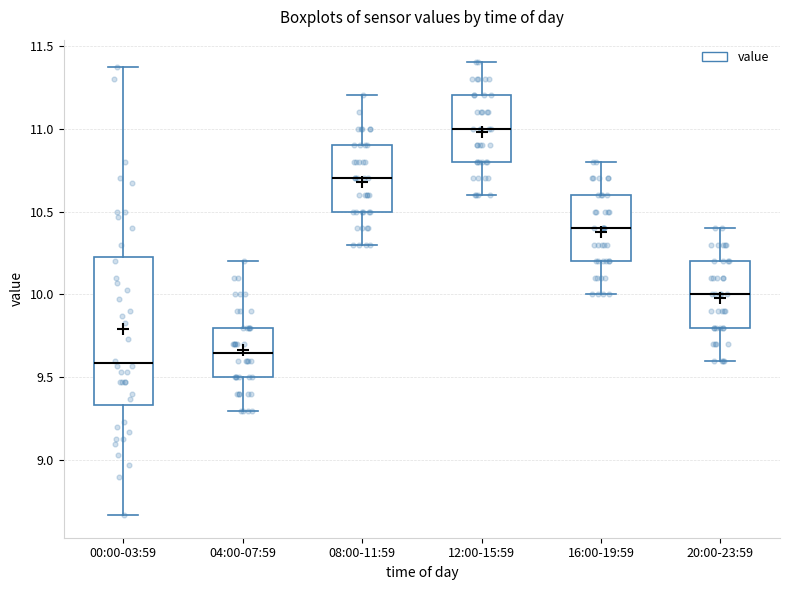

Which box is the tallest, from its lower edge to its upper edge?

00:00-03:59